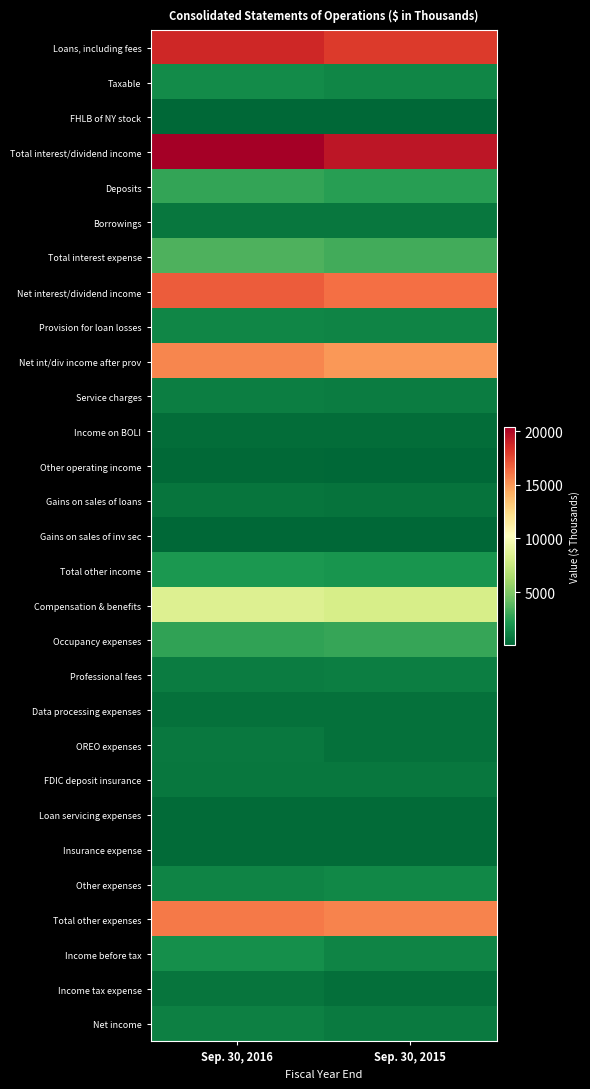

Reading left to right, transcribe all the data shown in this chart.

Loans, including fees: Sep. 30, 2016=18765	Sep. 30, 2015=17987
Taxable: Sep. 30, 2016=1589	Sep. 30, 2015=1367
FHLB of NY stock: Sep. 30, 2016=97	Sep. 30, 2015=83
Total interest/dividend income: Sep. 30, 2016=20451	Sep. 30, 2015=19437
Deposits: Sep. 30, 2016=2788	Sep. 30, 2015=2446
Borrowings: Sep. 30, 2016=744	Sep. 30, 2015=750
Total interest expense: Sep. 30, 2016=3532	Sep. 30, 2015=3196
Net interest/dividend income: Sep. 30, 2016=16919	Sep. 30, 2015=16241
Provision for loan losses: Sep. 30, 2016=1366	Sep. 30, 2015=1264
Net int/div income after prov: Sep. 30, 2016=15553	Sep. 30, 2015=14977
Service charges: Sep. 30, 2016=1023	Sep. 30, 2015=981
Income on BOLI: Sep. 30, 2016=295	Sep. 30, 2015=304
Other operating income: Sep. 30, 2016=130	Sep. 30, 2015=121
Gains on sales of loans: Sep. 30, 2016=625	Sep. 30, 2015=542
Gains on sales of inv sec: Sep. 30, 2016=72	Sep. 30, 2015=42
Total other income: Sep. 30, 2016=2145	Sep. 30, 2015=1990
Compensation & benefits: Sep. 30, 2016=8482	Sep. 30, 2015=8140
Occupancy expenses: Sep. 30, 2016=2727	Sep. 30, 2015=2834
Professional fees: Sep. 30, 2016=984	Sep. 30, 2015=1069
Data processing expenses: Sep. 30, 2016=486	Sep. 30, 2015=520
OREO expenses: Sep. 30, 2016=770	Sep. 30, 2015=447
FDIC deposit insurance: Sep. 30, 2016=720	Sep. 30, 2015=721
Loan servicing expenses: Sep. 30, 2016=220	Sep. 30, 2015=276
Insurance expense: Sep. 30, 2016=253	Sep. 30, 2015=235
Other expenses: Sep. 30, 2016=1301	Sep. 30, 2015=1415
Total other expenses: Sep. 30, 2016=15943	Sep. 30, 2015=15657
Income before tax: Sep. 30, 2016=1755	Sep. 30, 2015=1310
Income tax expense: Sep. 30, 2016=664	Sep. 30, 2015=413
Net income: Sep. 30, 2016=1091	Sep. 30, 2015=897